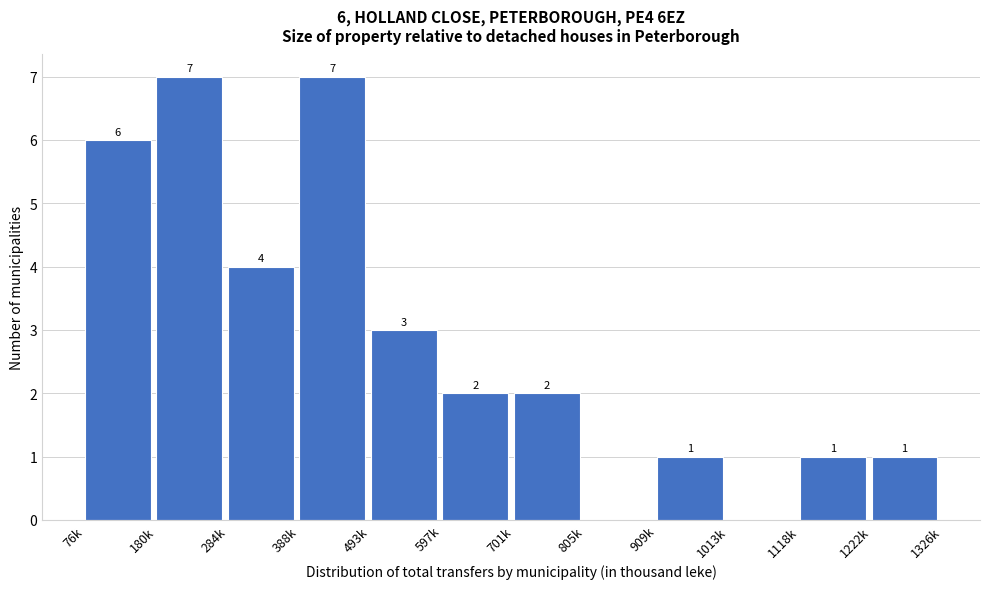

Reading right to left, what are all the values shown in this chart?

1222k=1	1118k=1	1013k=0	909k=1	805k=0	701k=2	597k=2	493k=3	388k=7	284k=4	180k=7	76k=6